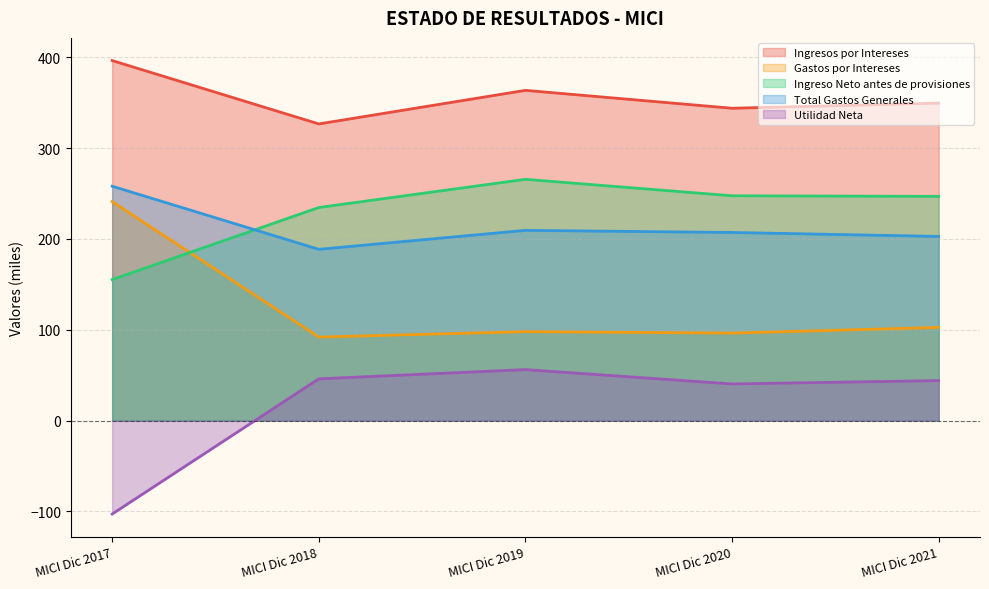

The Ingresos por Intereses series shows 550.1 at MICI Dic 2018. True or false?

False